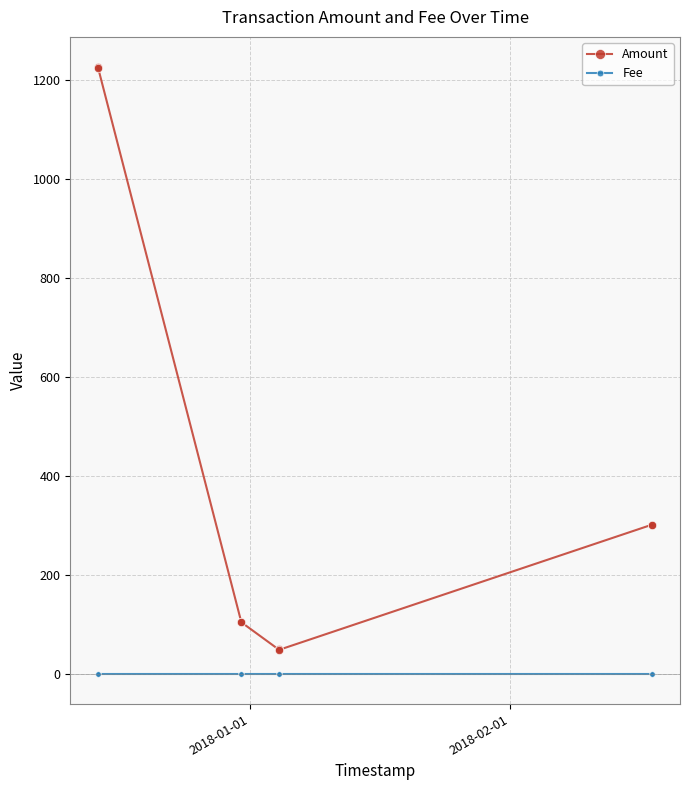

Which series has the largest total across all categories?

Amount